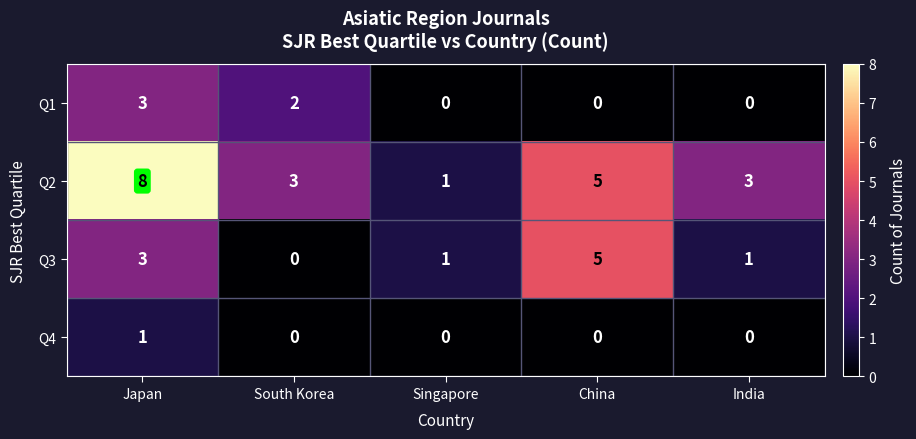

What is the difference between the highest and lowest values at Japan?

7